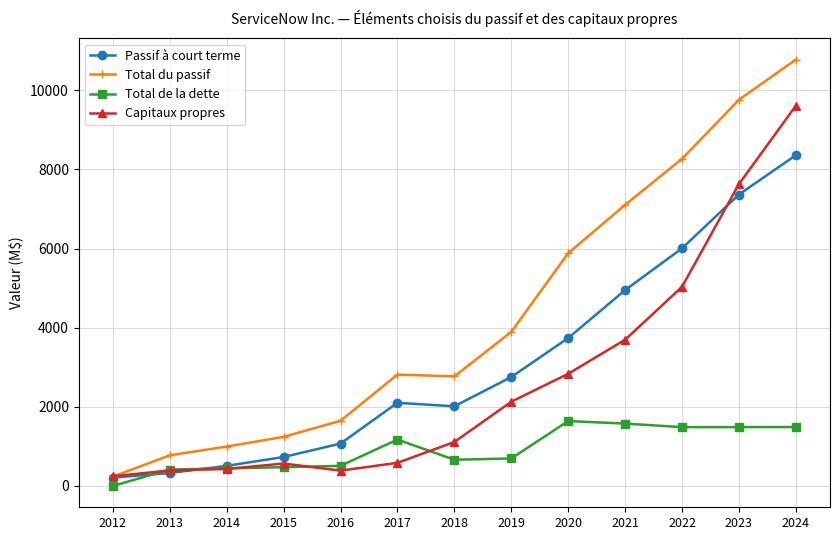

At which category does Total du passif reach its first local valley?

2018